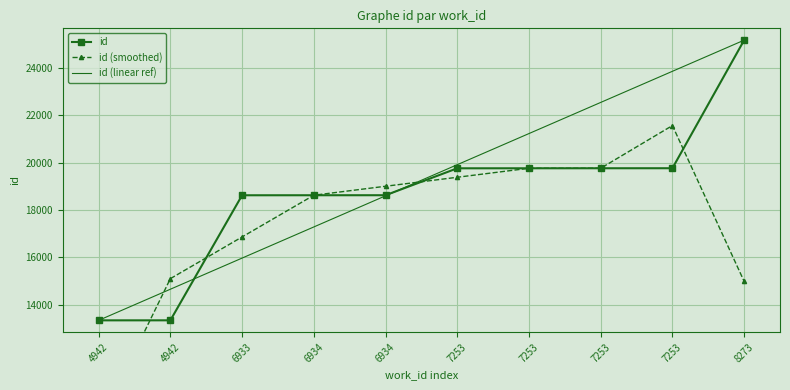

At which category does the chart reach its minimum across all series?

4942